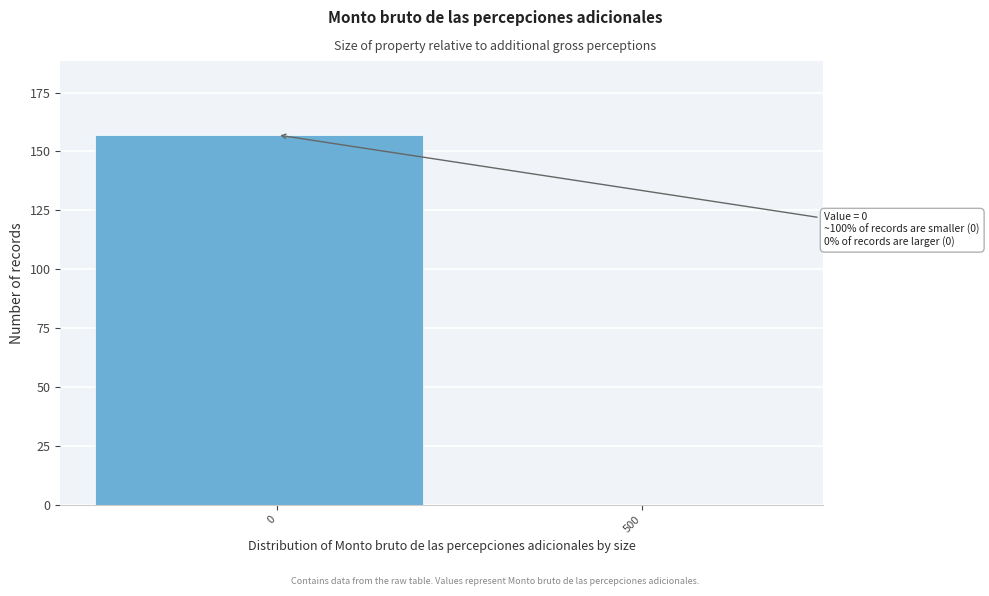

Reading left to right, extract all data points from this chart.

0=157	500=0